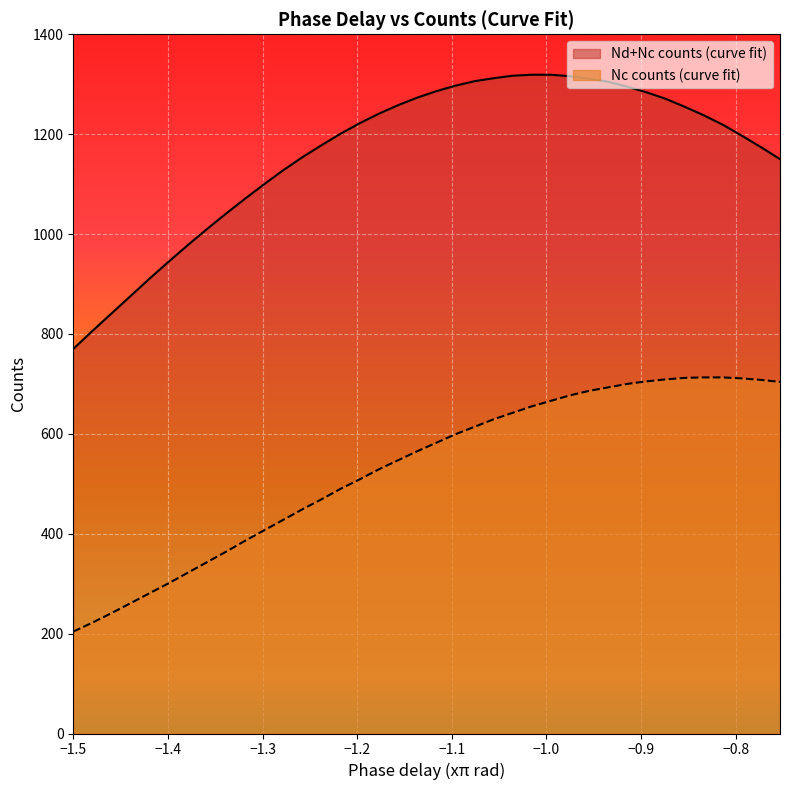

What is the lowest value of the Nc counts (curve fit) series?

204